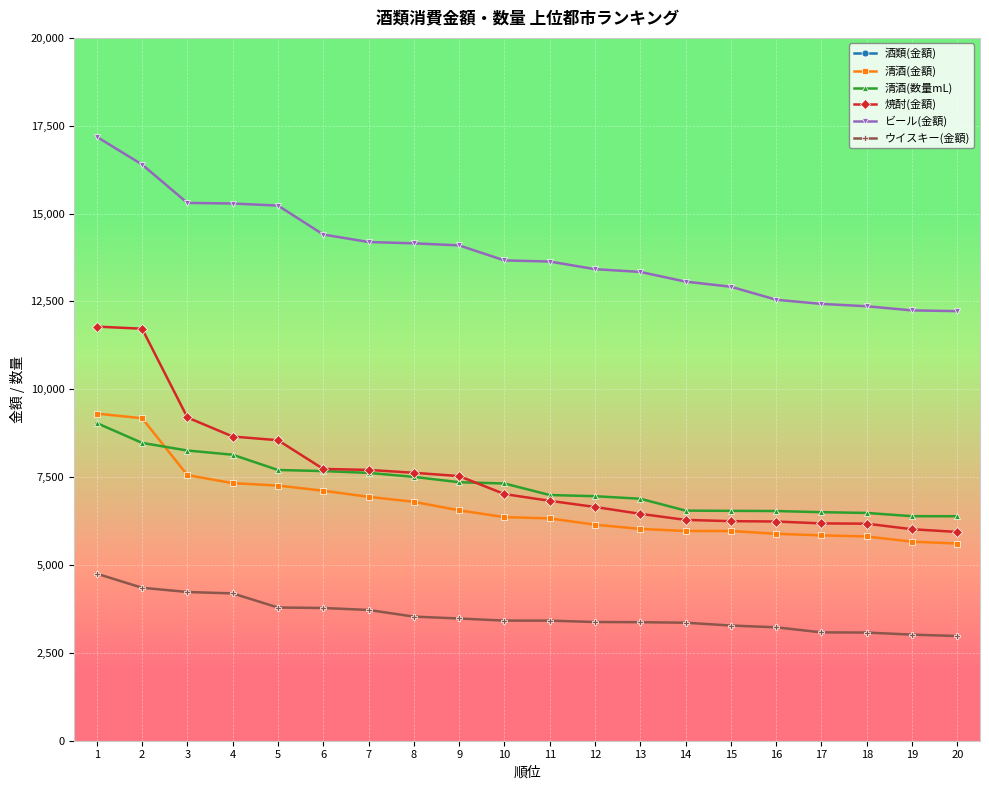

Rank the series by their maximum value, from highest to lowest.

酒類(金額), ビール(金額), 焼酎(金額), 清酒(金額), 清酒(数量mL), ウイスキー(金額)